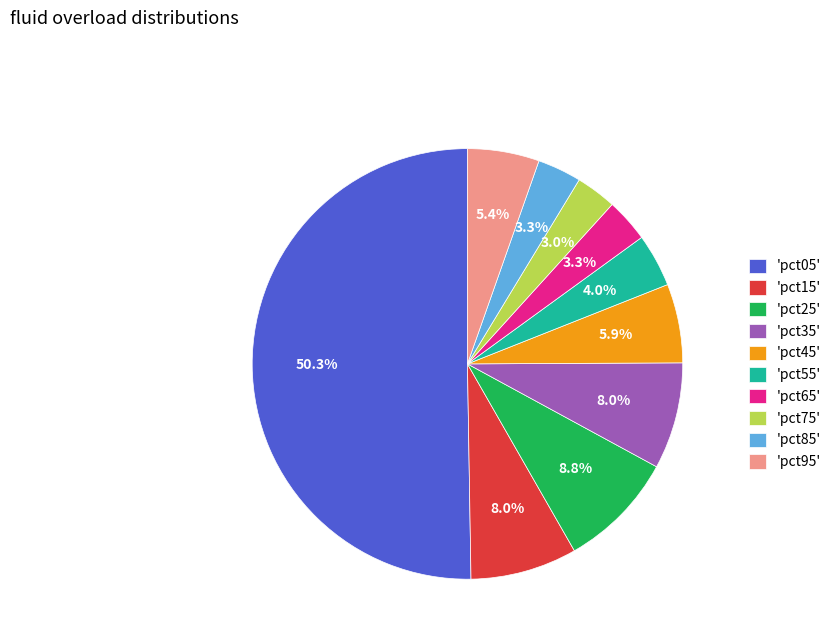

What percentage is NOT represented by 'pct55'?

96.0%